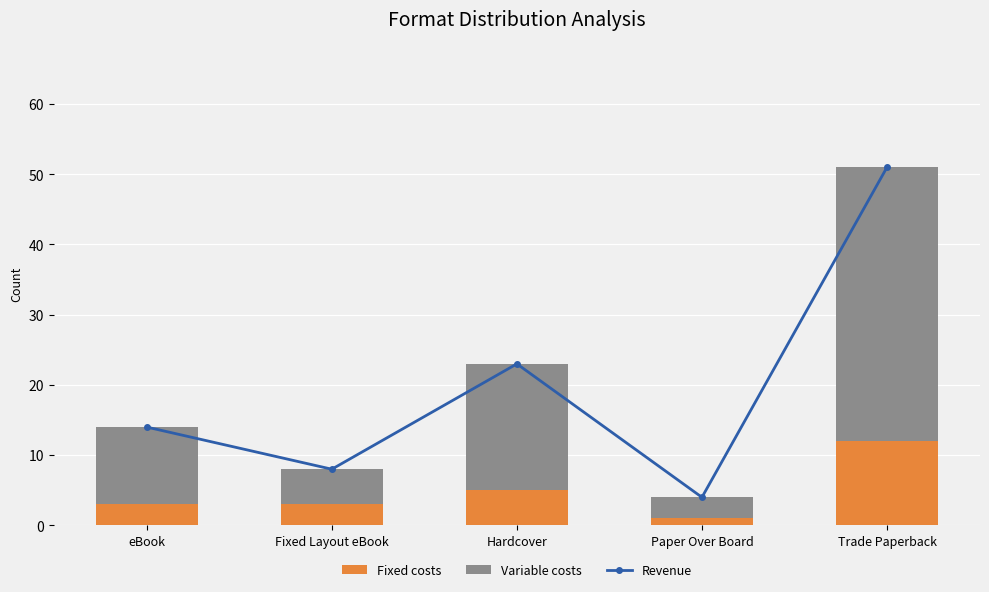

What are all the series names shown in the legend?

Fixed costs, Variable costs, Revenue